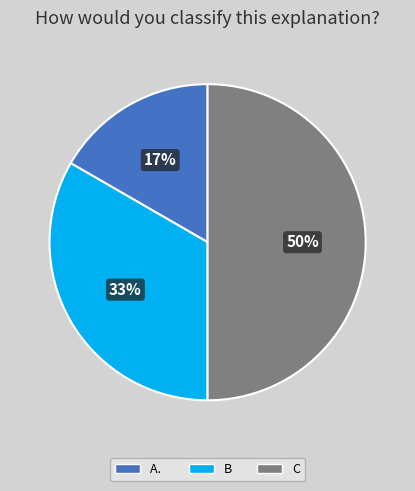

Is the sum of B and C greater than half?

Yes